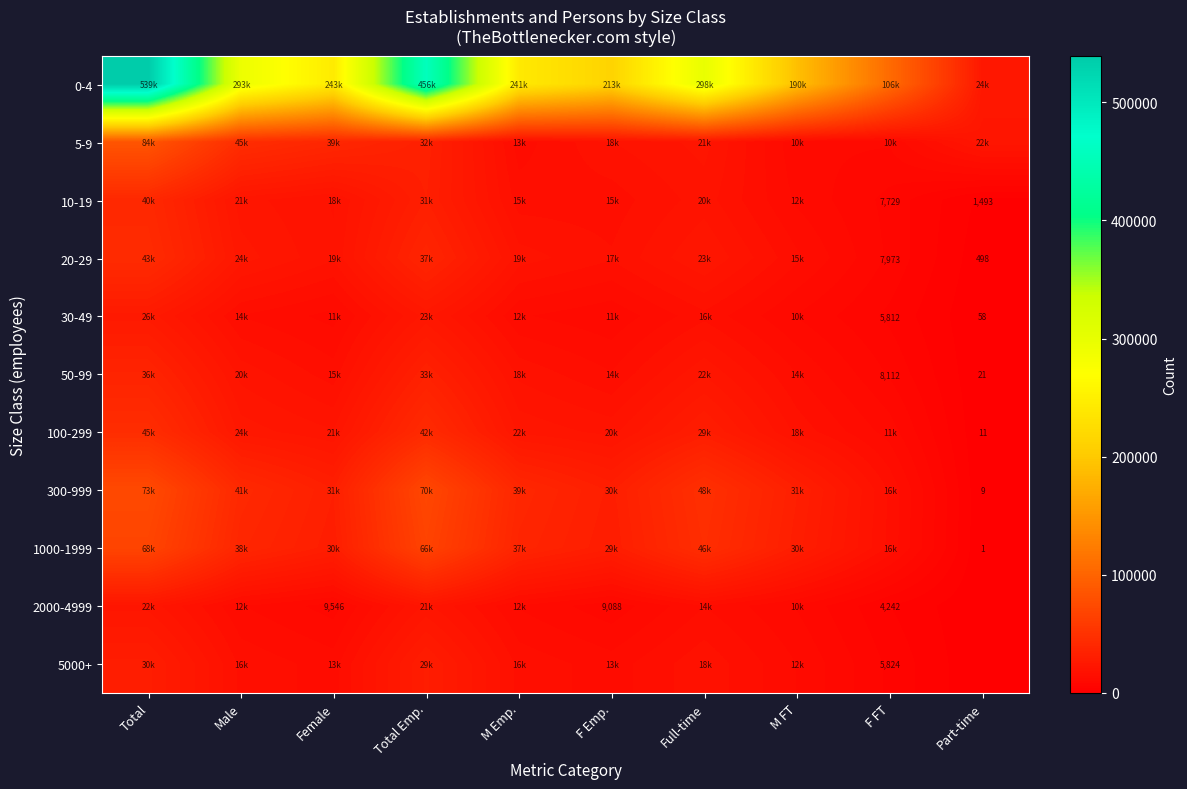

At which category is the sum across all series the highest?

Total